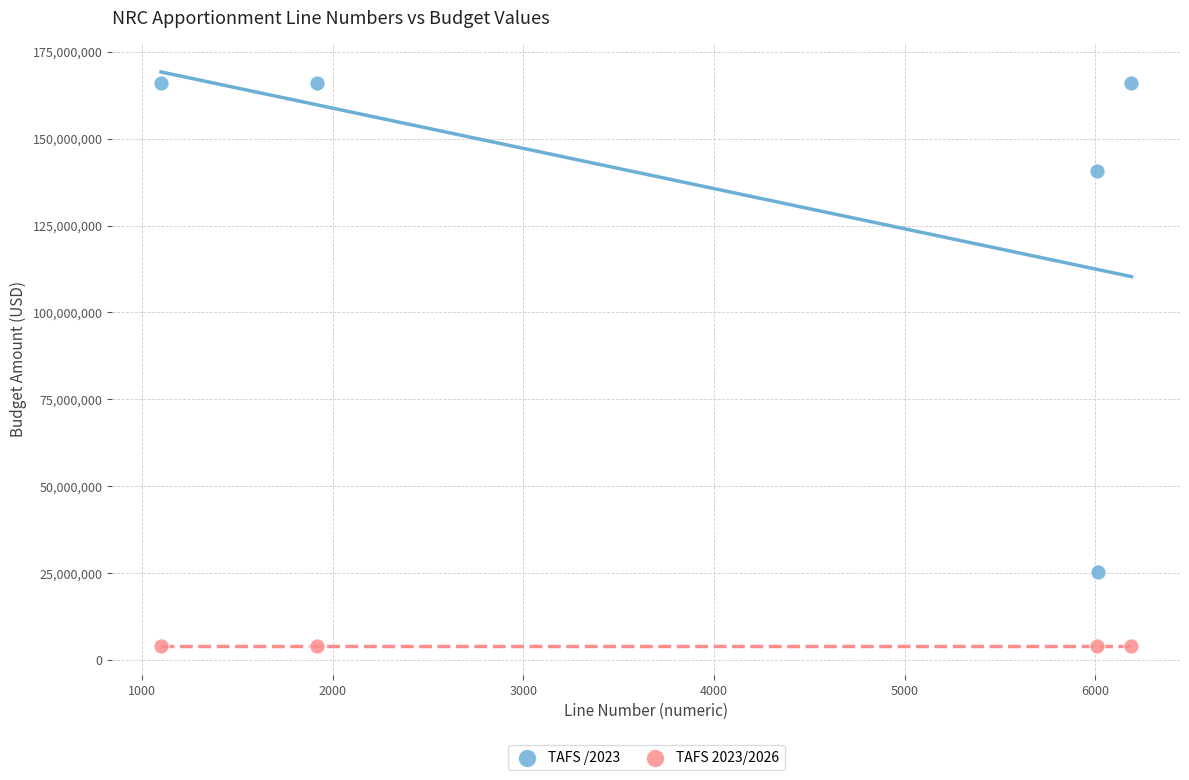

What are all the series names shown in the legend?

TAFS /2023, TAFS 2023/2026